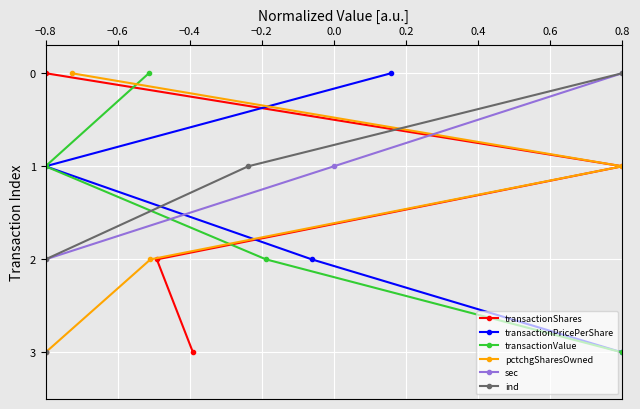

How many values in the transactionValue series are below 2?

2